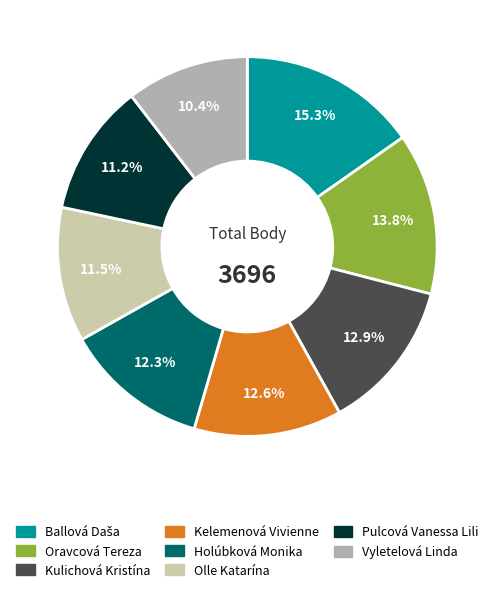

Which has a higher value, Pulcová Vanessa Lili or Kulichová Kristína?

Kulichová Kristína